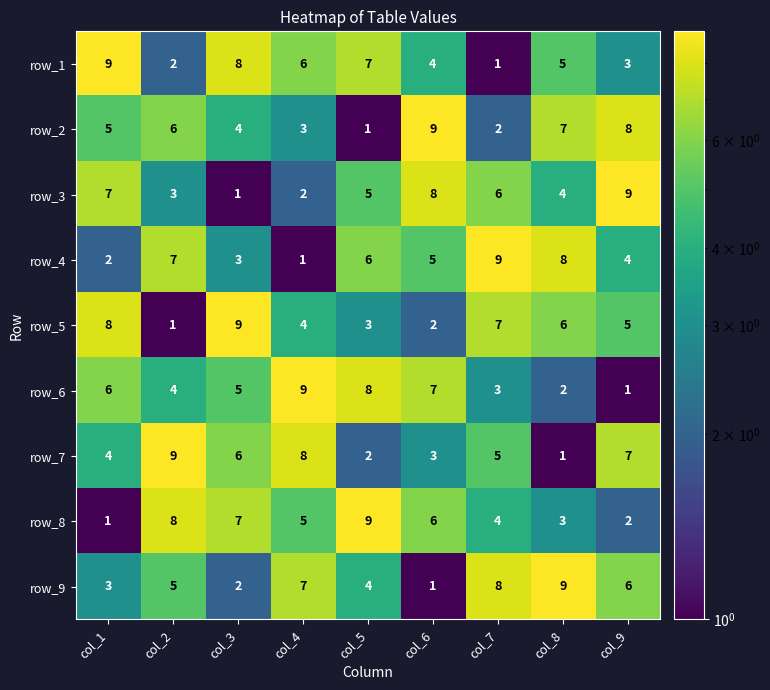

What is the sum of all row_5 values?

45